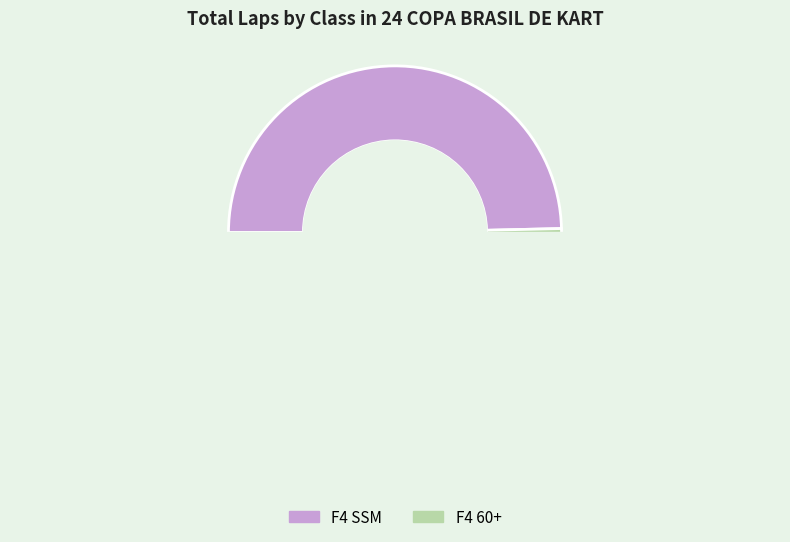

What is the largest slice in the pie chart?

F4 SSM